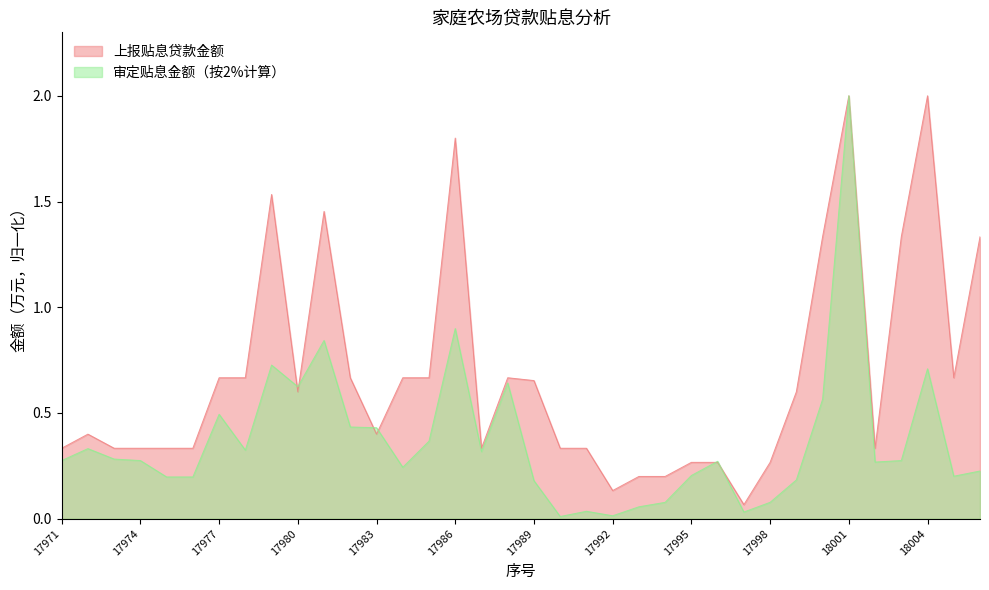

Count the number of data series in this chart.

2